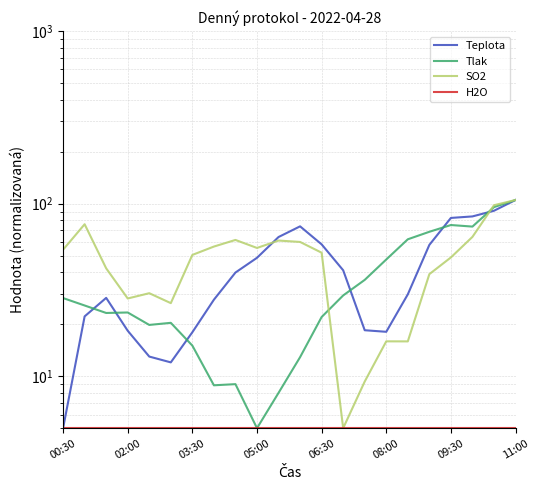

Reading right to left, transcribe all the data shown in this chart.

Teplota: 105.0	91.0	84.3	82.7	57.7	29.8	18.1	18.5	41.1	58.1	73.9	64.1	48.6	39.9	27.8	18.0	12.0	13.0	18.3	28.4	22.2	5.0
Tlak: 105.0	95.5	73.6	75.2	68.7	62.2	47.5	36.2	29.4	22.0	12.9	8.0	5.0	9.0	8.9	15.0	20.4	19.8	23.4	23.3	25.7	28.4
SO2: 105.0	97.9	64.2	48.8	39.0	15.9	15.9	9.3	5.0	52.0	60.0	61.1	55.4	61.6	56.4	50.5	26.5	30.3	28.2	42.2	76.0	54.1
H2O: 5.0	5.0	5.0	5.0	5.0	5.0	5.0	5.0	5.0	5.0	5.0	5.0	5.0	5.0	5.0	5.0	5.0	5.0	5.0	5.0	5.0	5.0